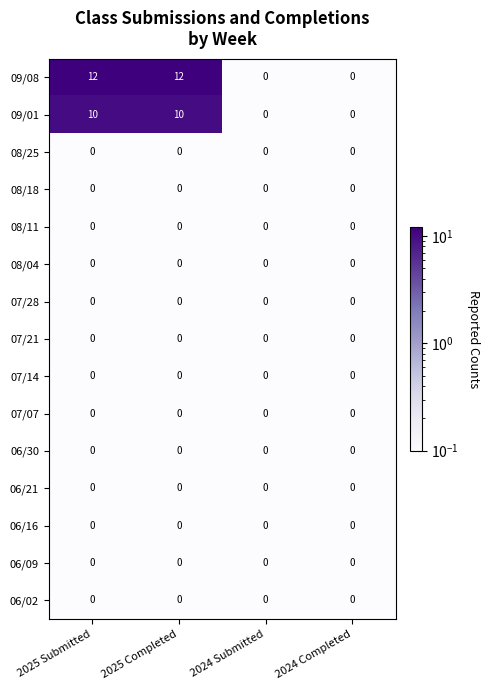

Which series has the largest range (max minus min)?

09/08